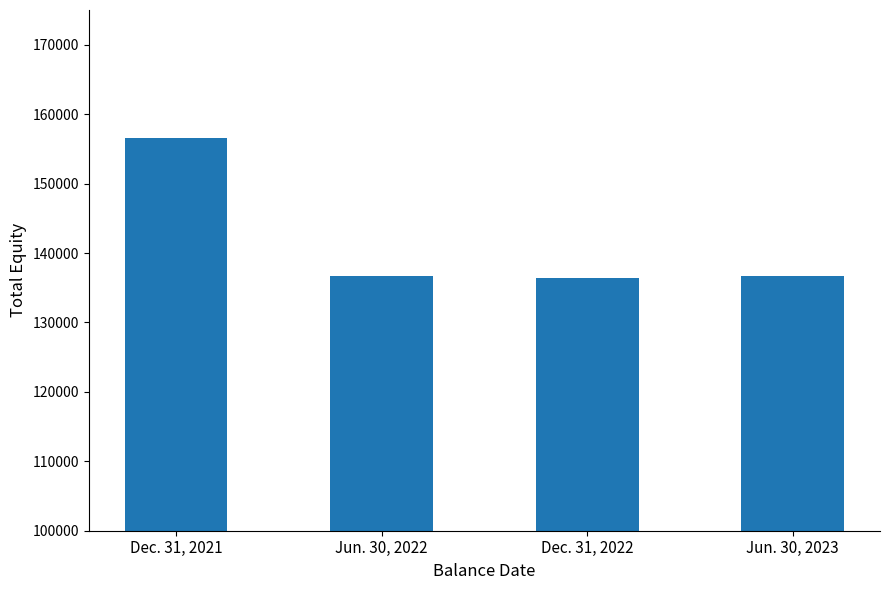

At which label does the data first exceed 136750?

Dec. 31, 2021